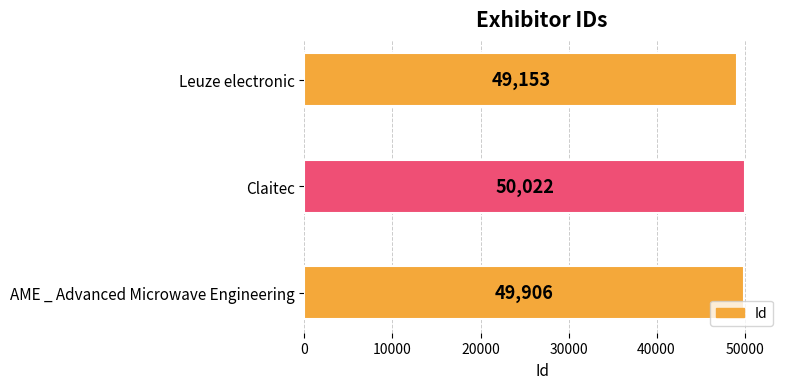

What is the average value?

49694